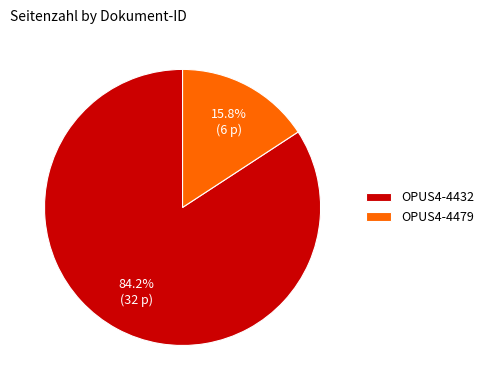

Which slice is the largest?

OPUS4-4432